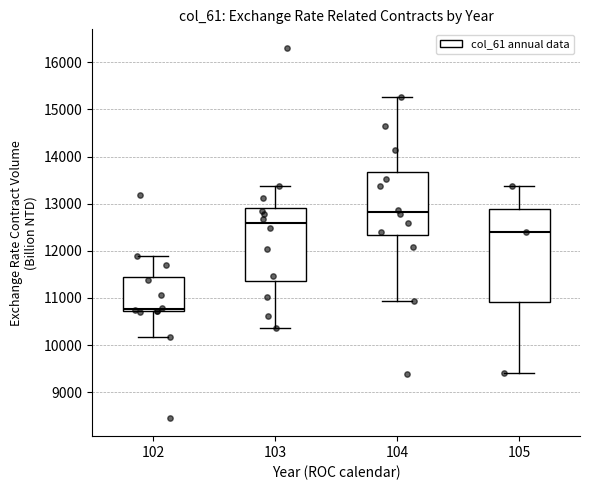

Which box is the tallest, from its lower edge to its upper edge?

105